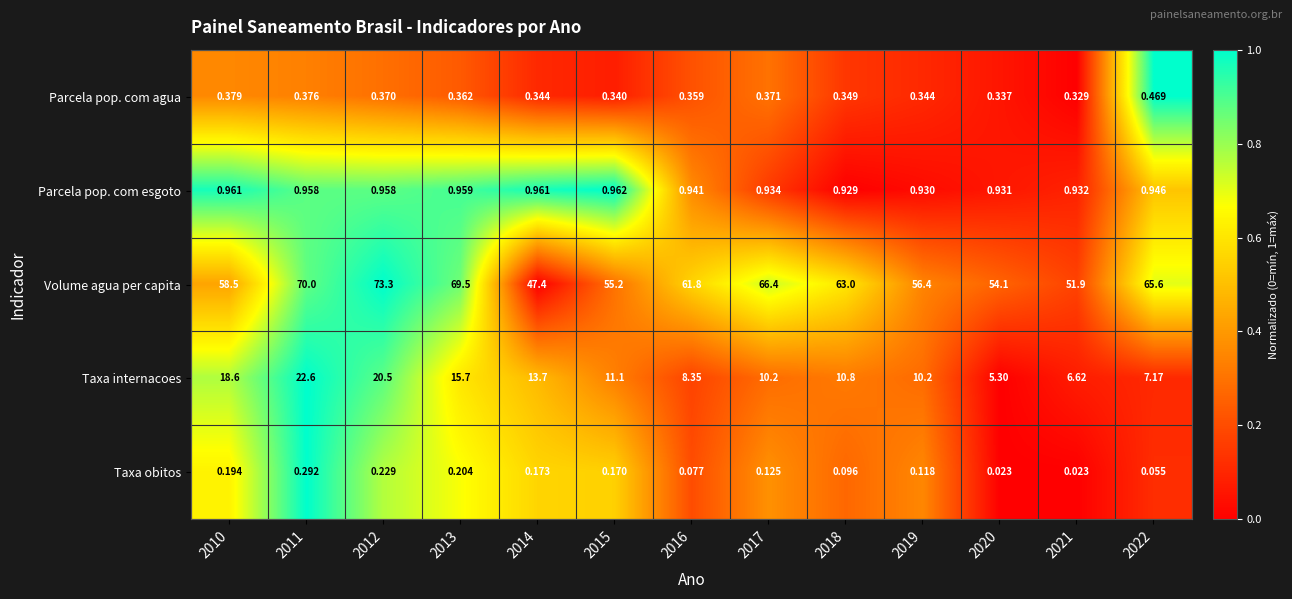

Which series has the largest range (max minus min)?

Volume agua per capita